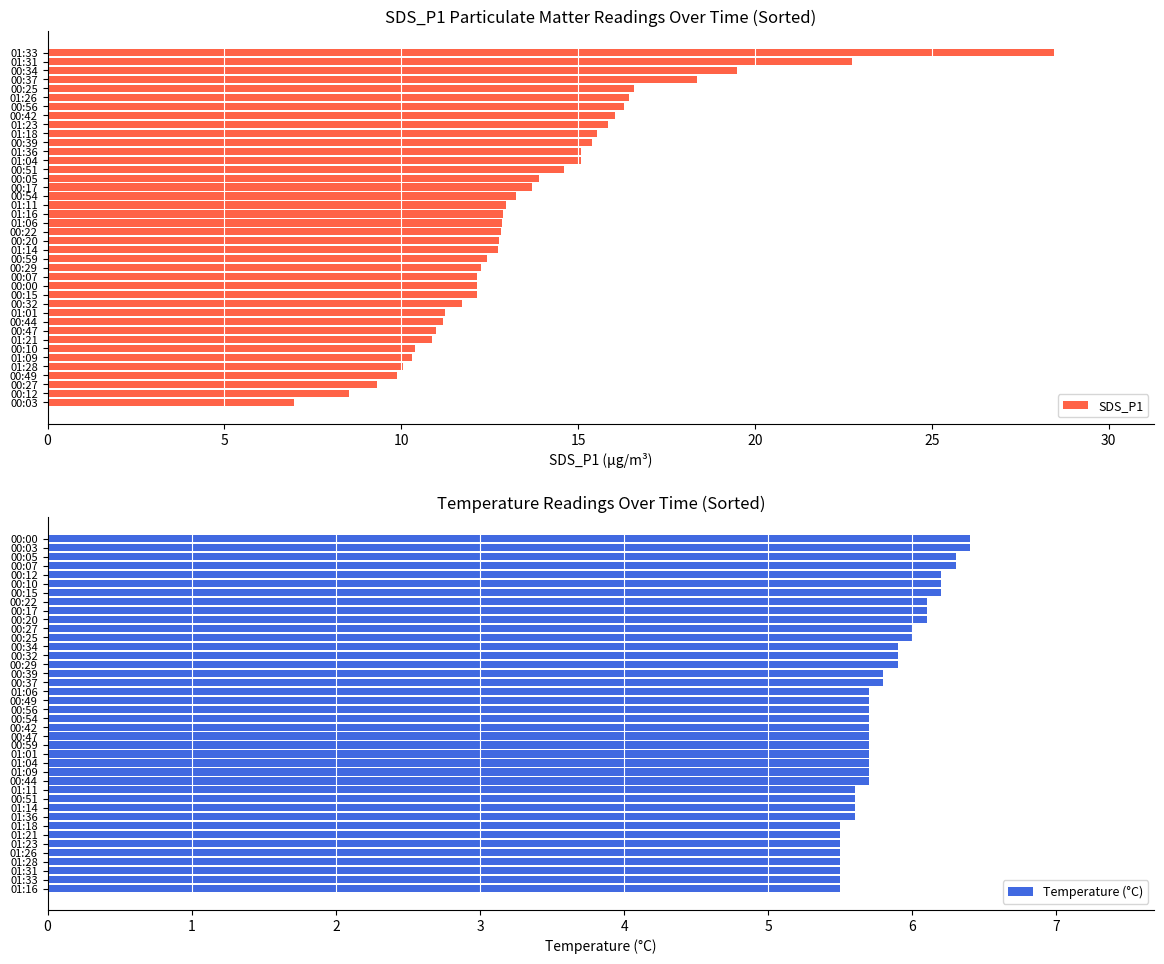

Which category has the lowest value in the SDS_P1 series?

00:03